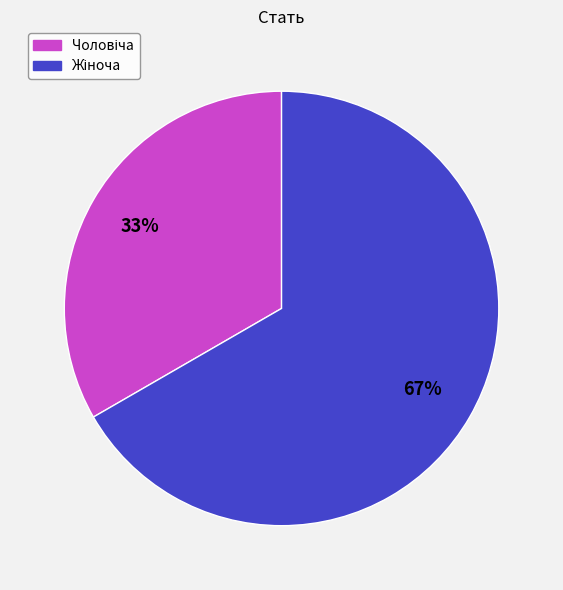

Does any single category account for the majority?

Yes